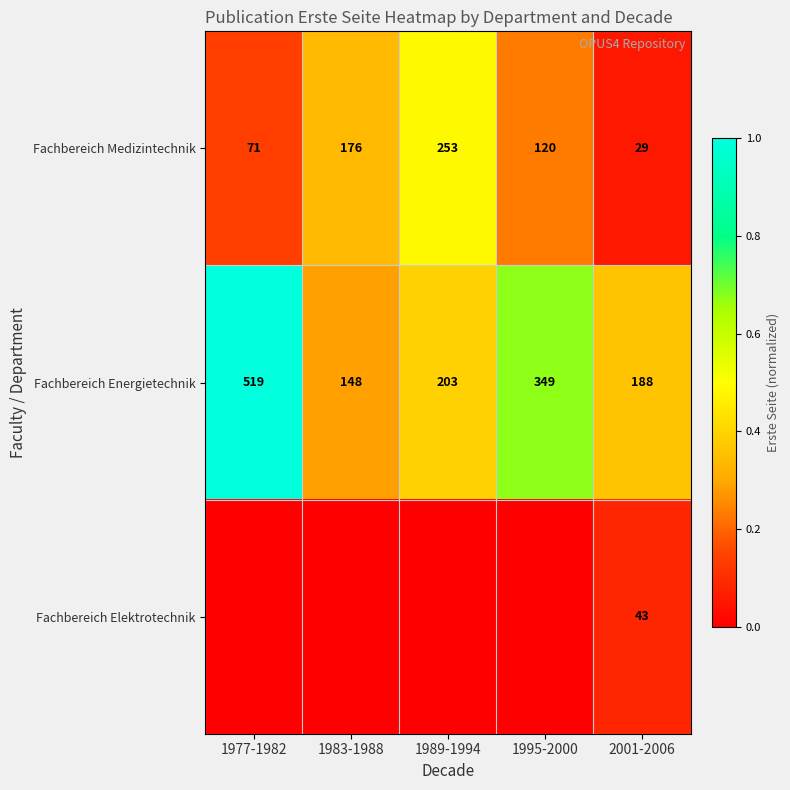

How many Fachbereich Medizintechnik values are between 71 and 176?

3